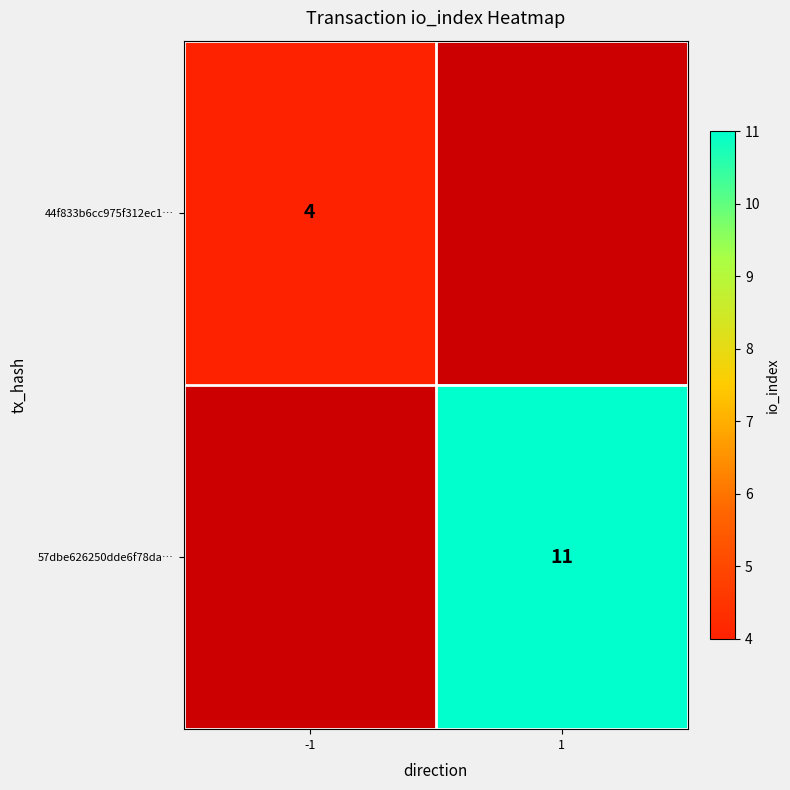

True or false: 57dbe626250dde6f78da… has a value of 11 at 1.

True